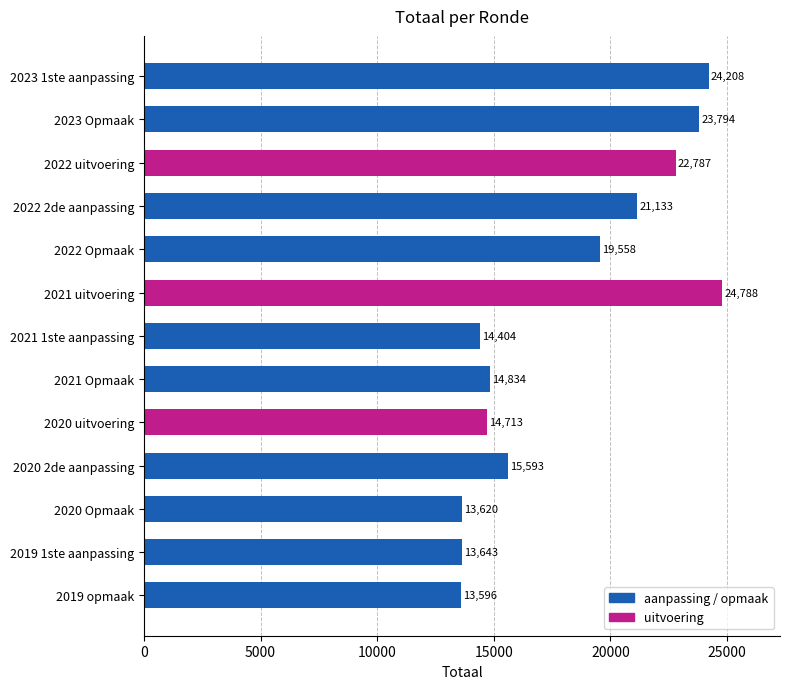

Reading right to left, list all the values displayed in this chart.

13596	13643	13620	15593	14713	14834	14404	24788	19558	21133	22787	23794	24208